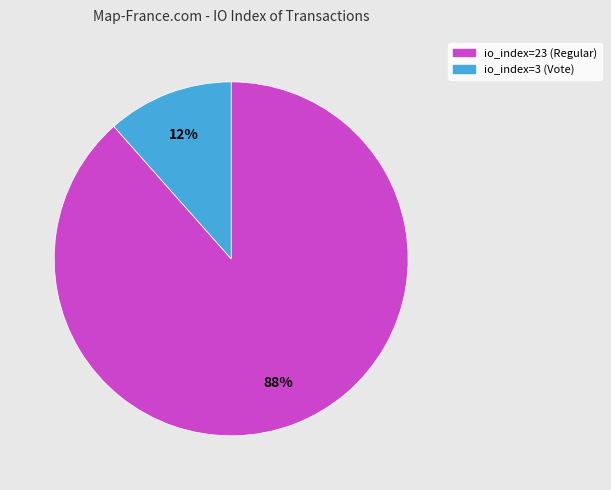

What percentage is the io_index=3 (Vote) slice, to the nearest percent?

12%